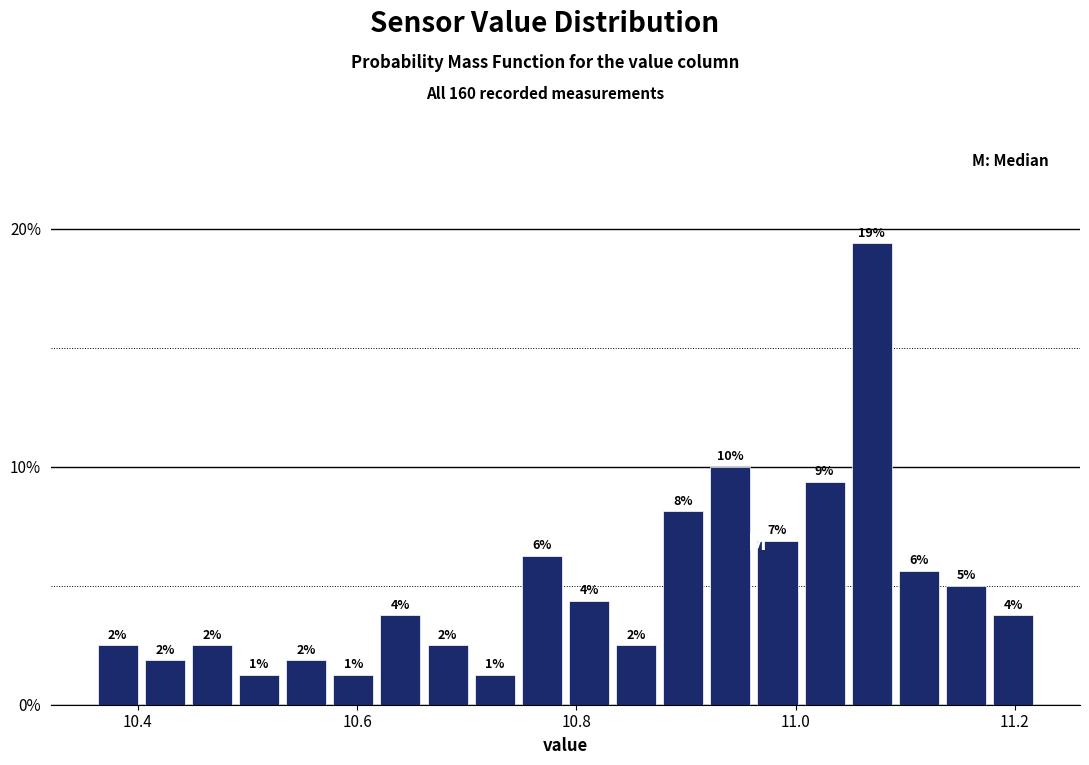

Around what value on the x-axis is the tallest bar? Give the approximate position of its centre, as read against the axis.

11.06